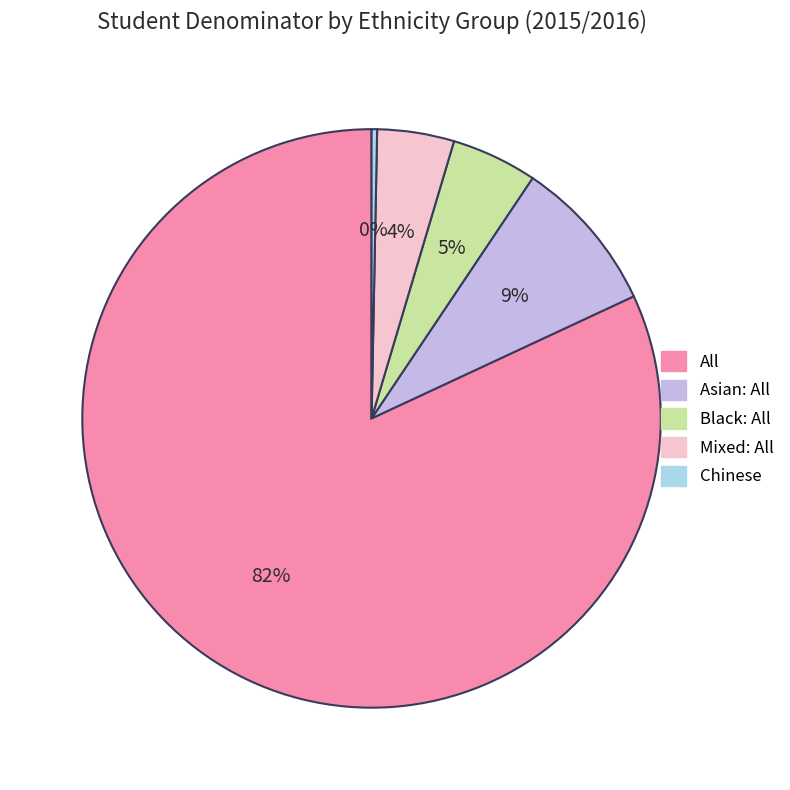

Which slice represents more than half of the pie?

All